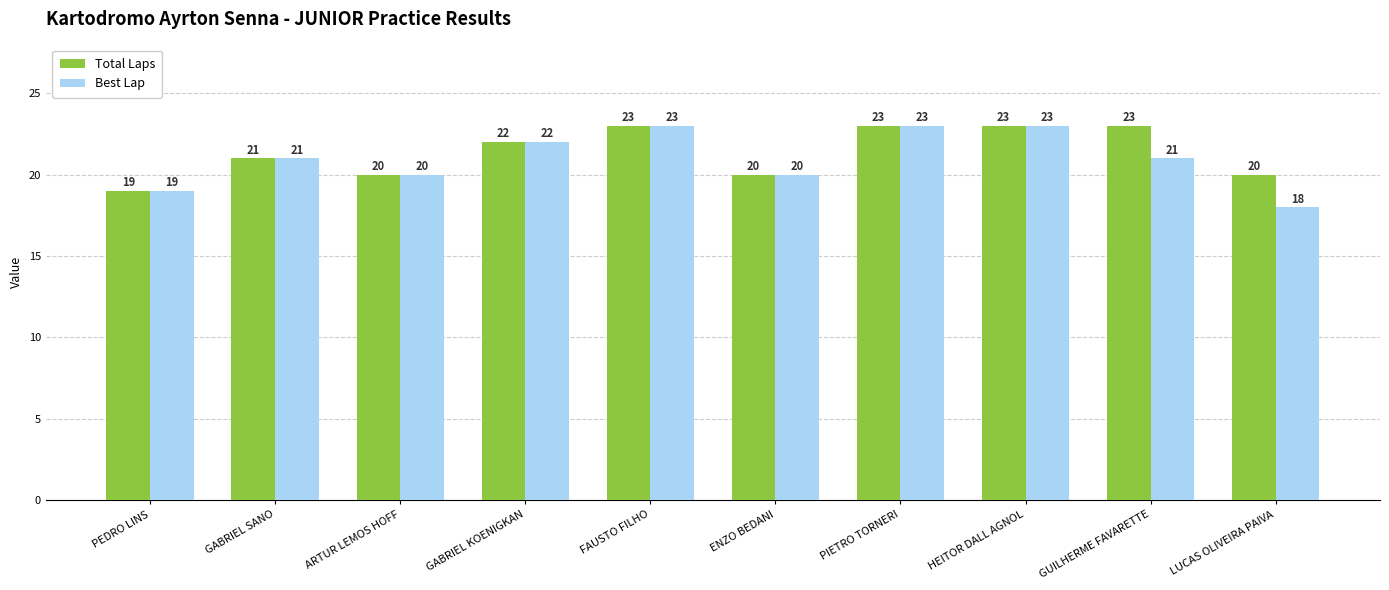

At which category does the chart reach its minimum across all series?

LUCAS OLIVEIRA PAIVA